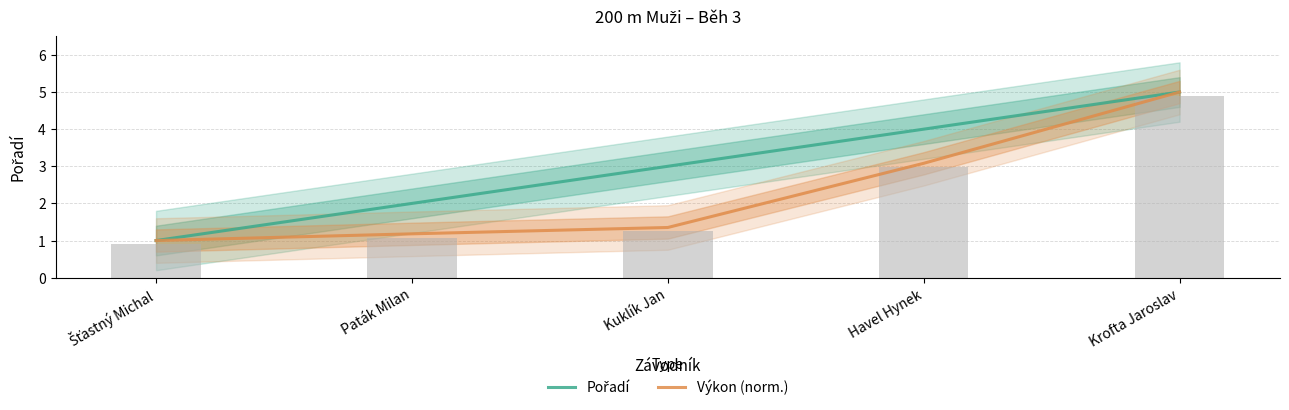

How many values in the Výkon (raw bar) series are below 1?

1